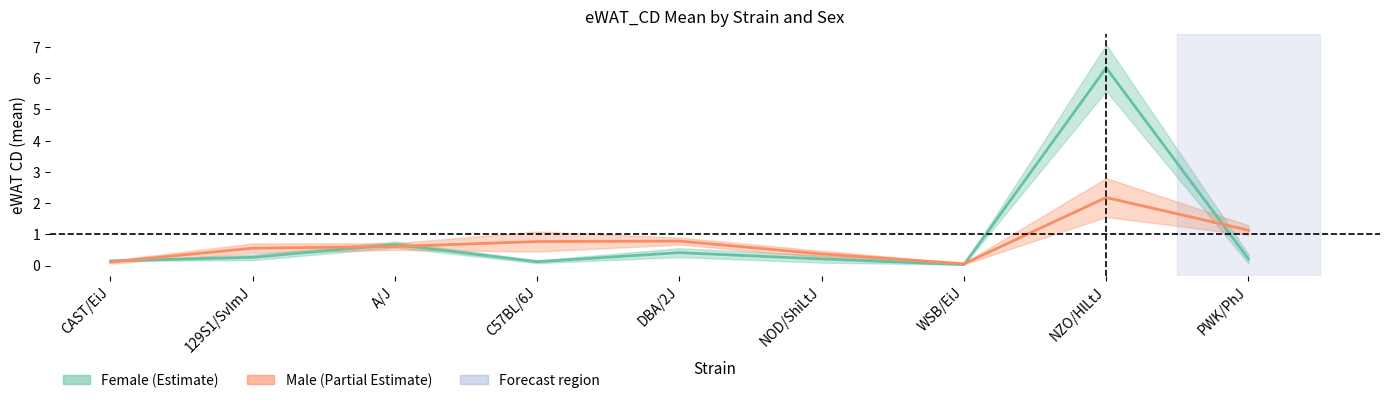

What is the difference between the maximum and second lowest values in the Male mean series?

2.1